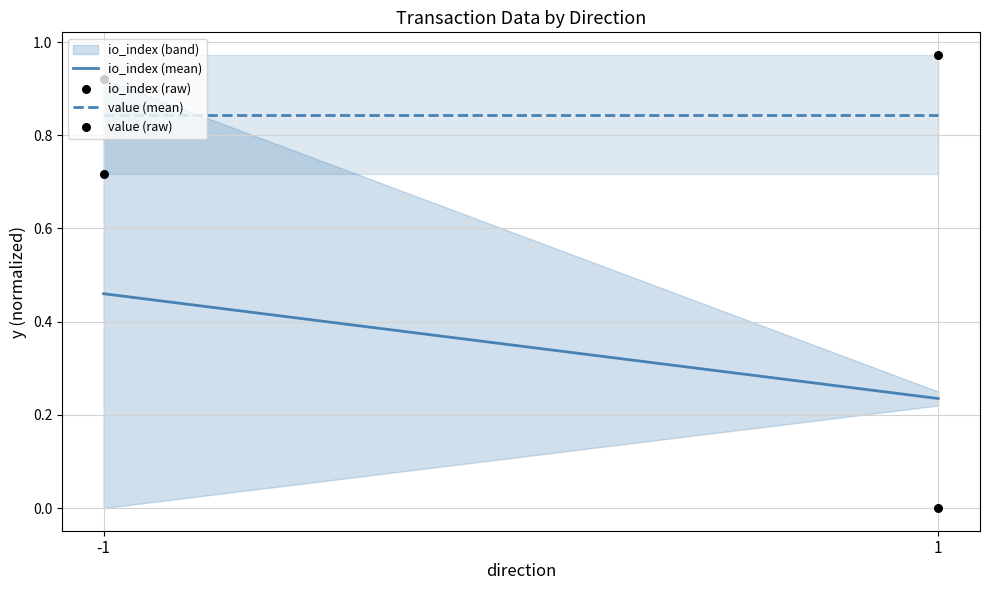

Which series contains the lowest Y value?

io_index (raw)